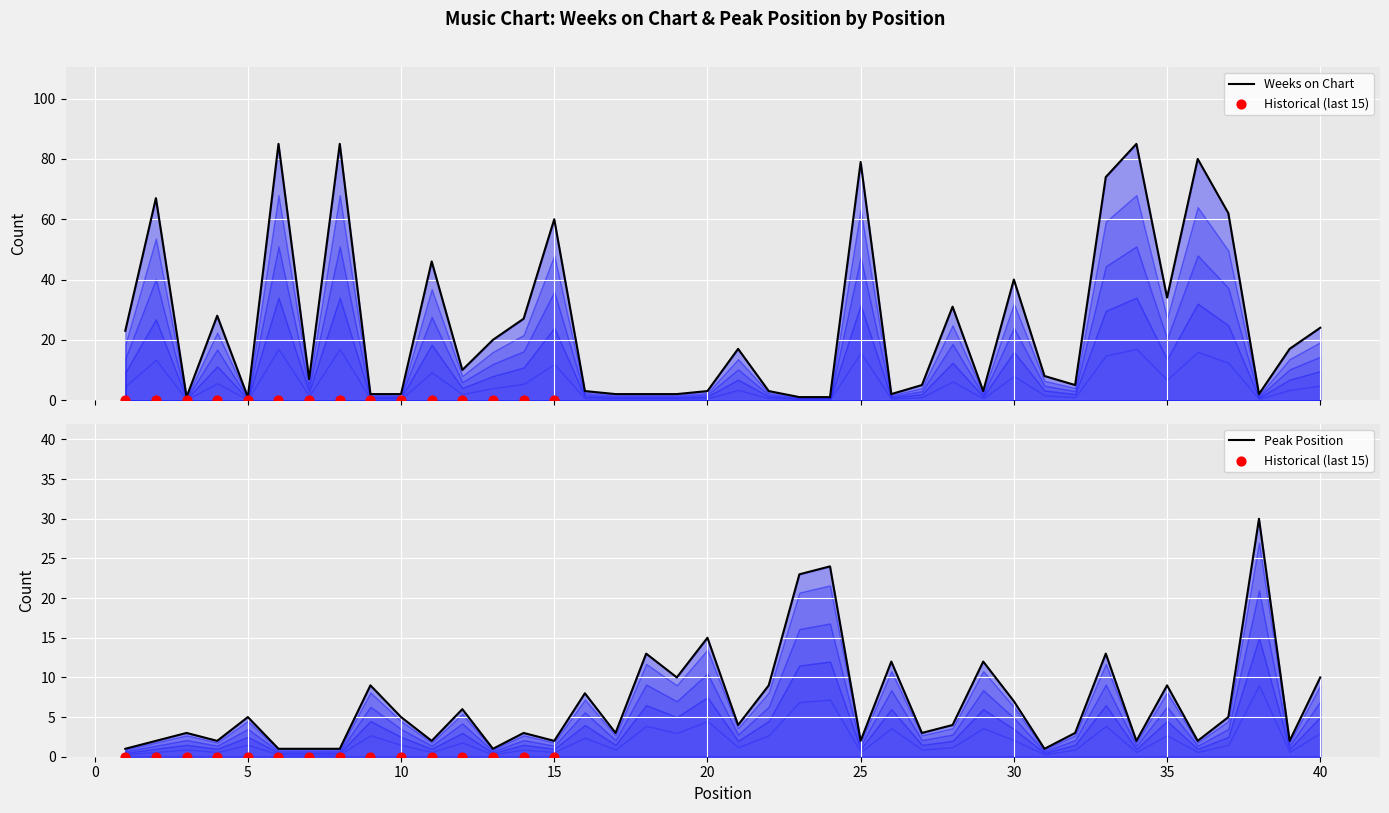

What is the total value across all series at 35?

43